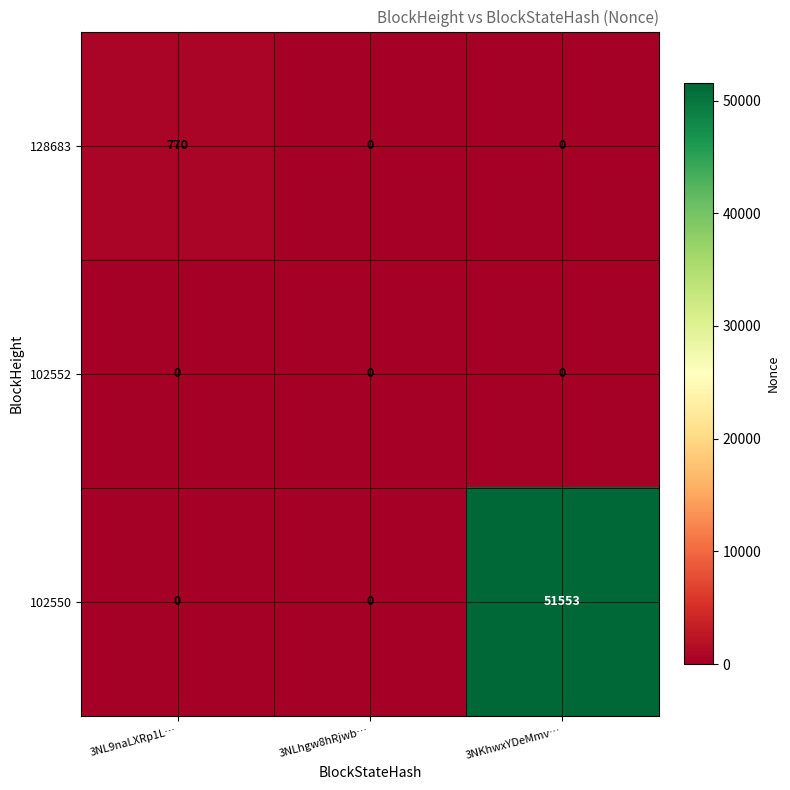

Rank the series by their maximum value, from highest to lowest.

102550, 128683, 102552